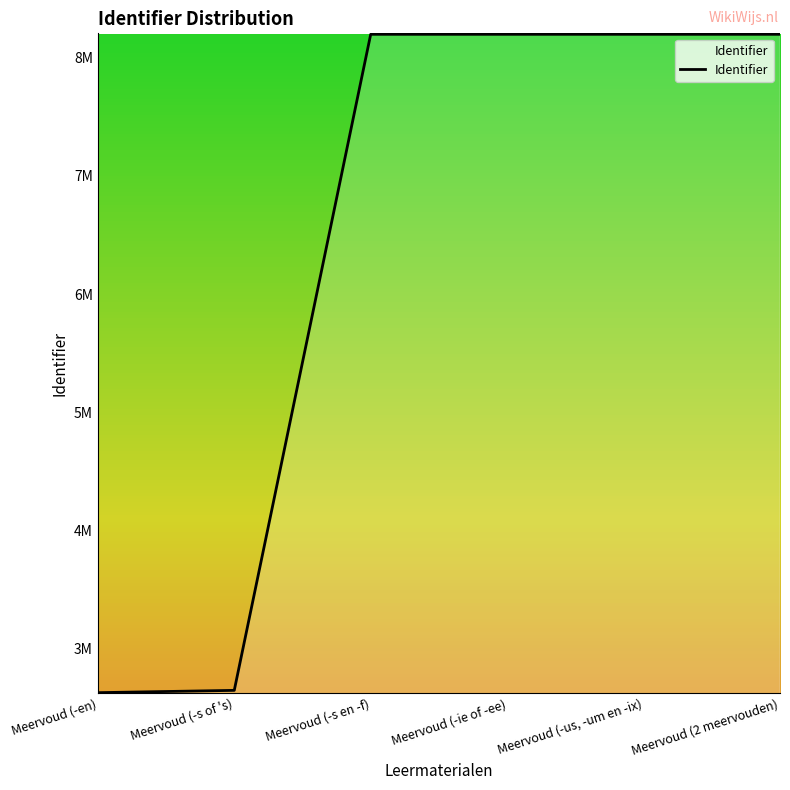

True or false: there are more than 2 points higher than both neighbors.

False